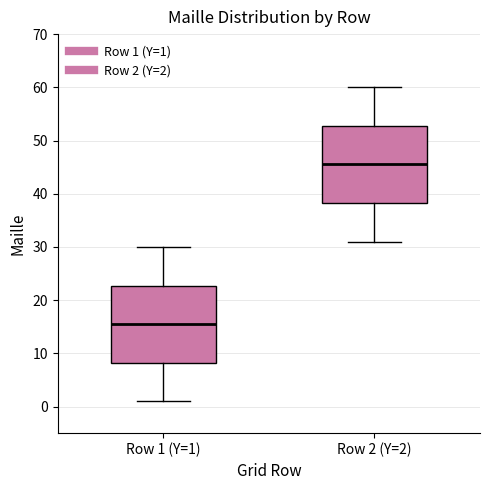

Which box's median line is the highest?

Row 2 (Y=2)